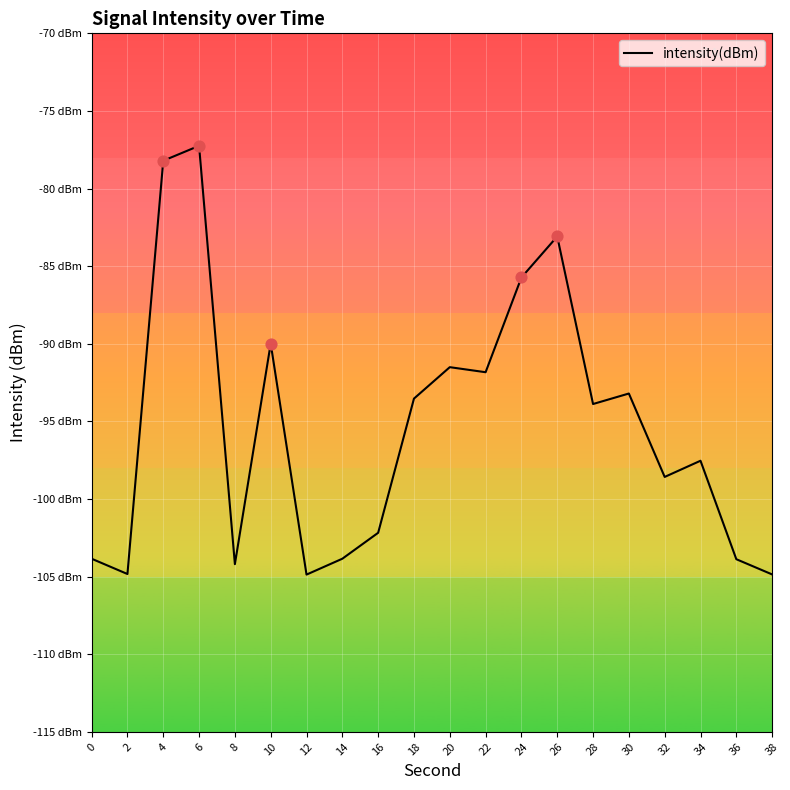

What is the change in value from 4 to 8?

-26.0